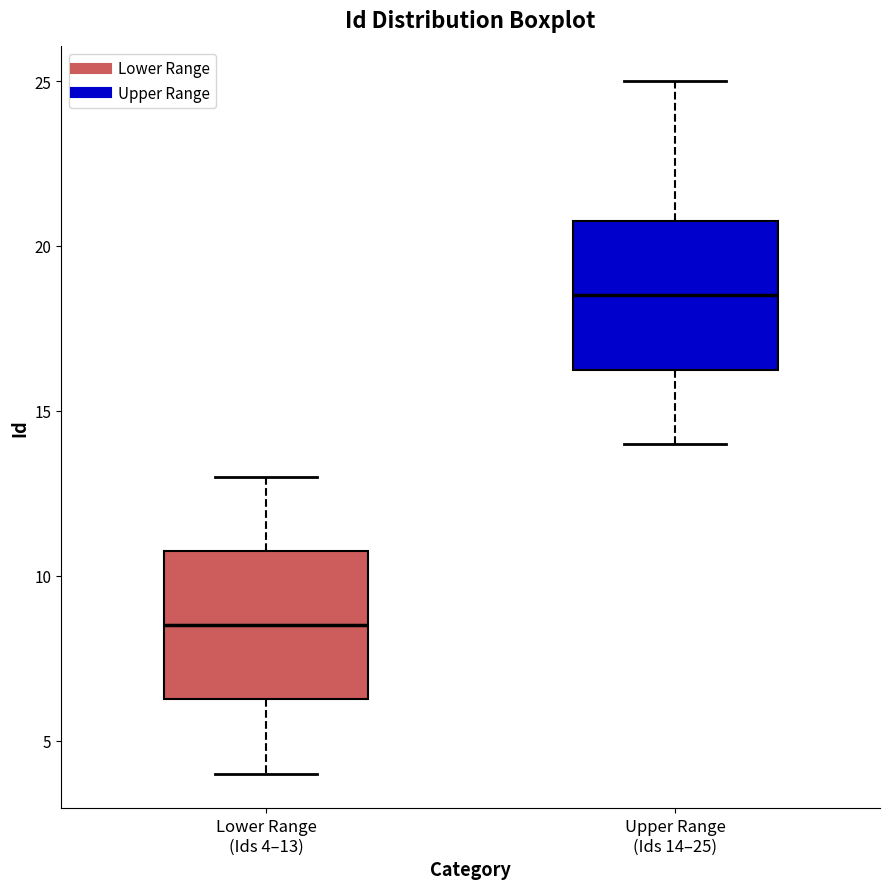

Reading left to right, read every box against the y-axis: the position of its median line, the range the box covers, and the ends of its whiskers. The values are not printed on the chart, so give them approximately, as read against the axis.

Lower Range (Ids 4–13): median 8.5, box 6.5 to 11.0, whiskers 4.0 to 13.0
Upper Range (Ids 14–25): median 18.5, box 16.5 to 21.0, whiskers 14.0 to 25.0